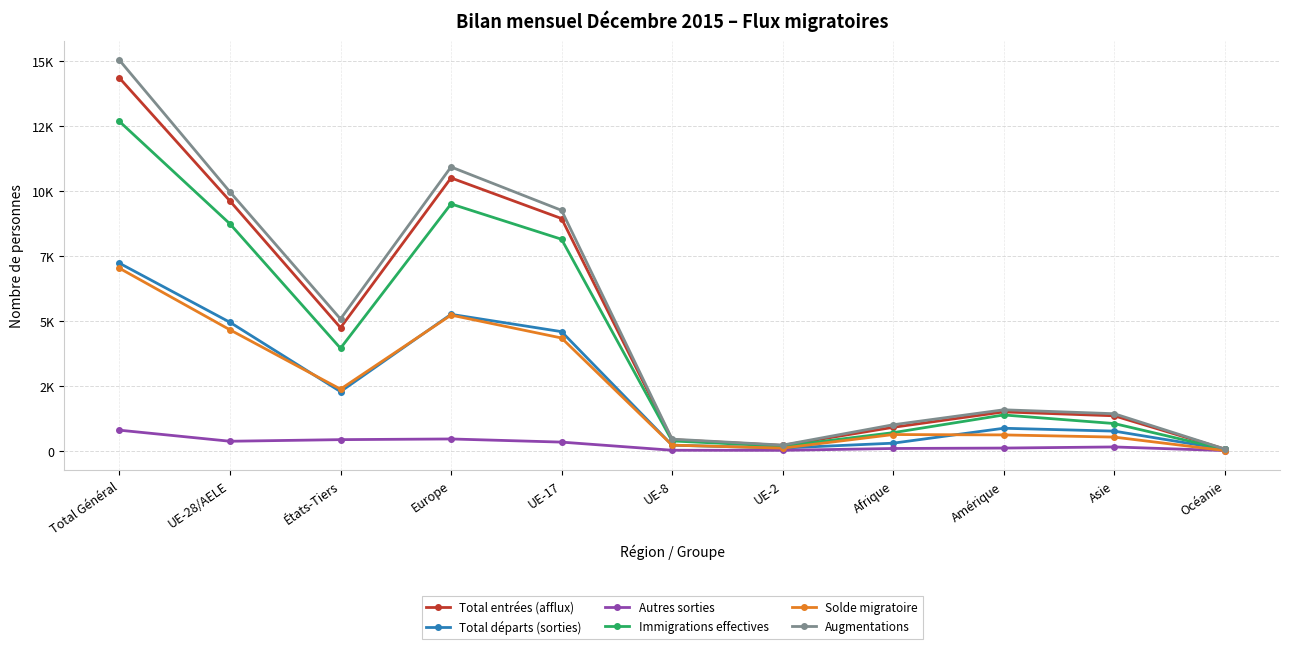

What is the approximate value of Solde migratoire at Afrique?

622